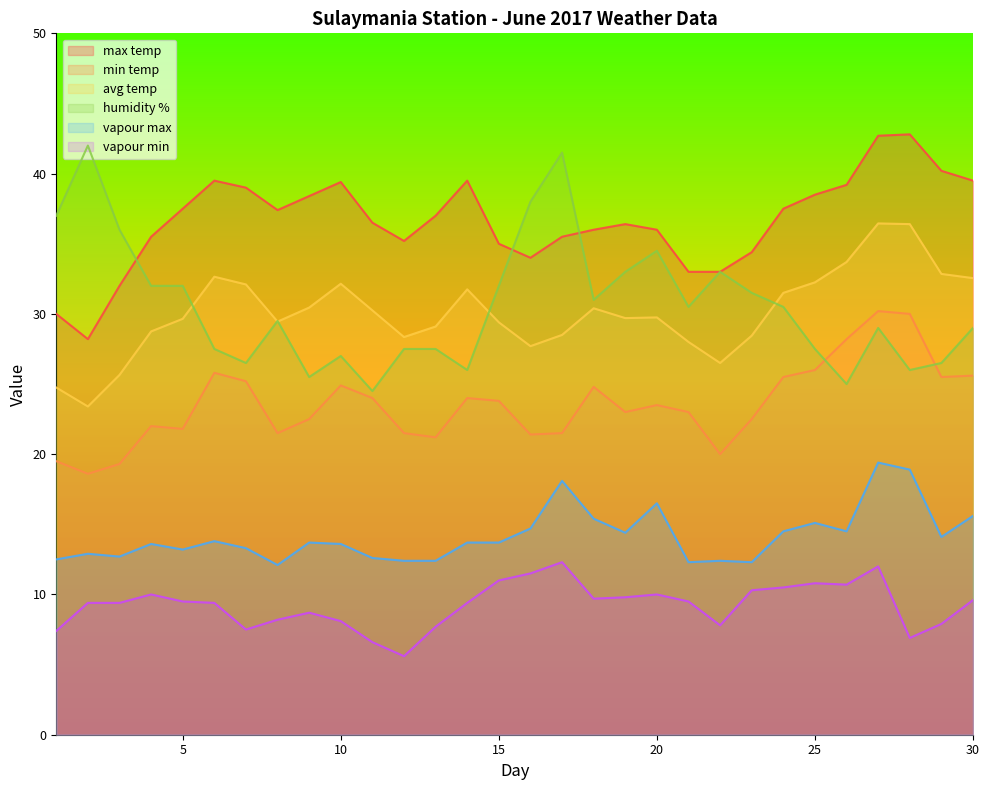

True or false: avg temp and vapour max cross at least once.

False